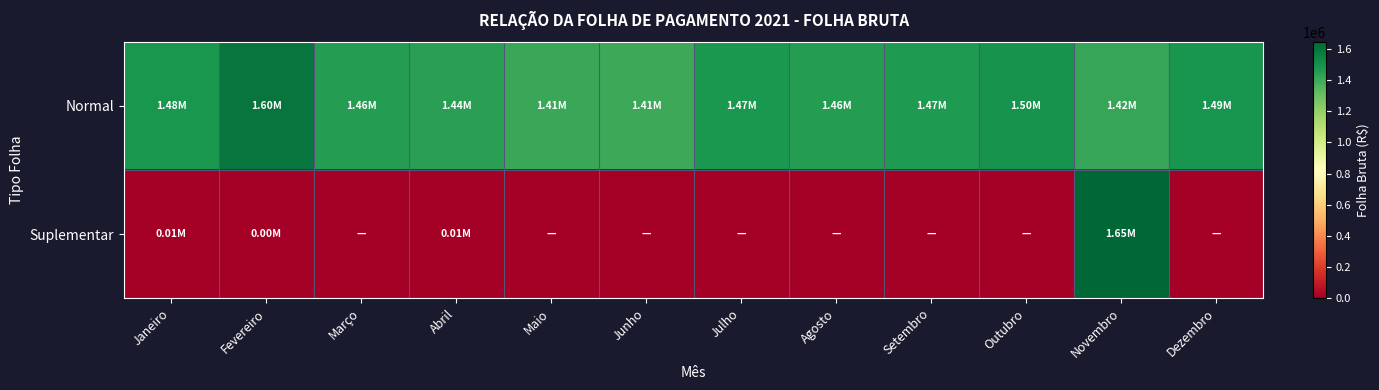

Reading left to right, what are all the values shown in this chart?

Normal: Janeiro=1484284.1	Fevereiro=1600760.7	Março=1455820.9	Abril=1444274.1	Maio=1413640.6	Junho=1406261.6	Julho=1473960.6	Agosto=1457512.2	Setembro=1467114.5	Outubro=1495727.8	Novembro=1419066.9	Dezembro=1492115.0
Suplementar: Janeiro=6360.0	Fevereiro=3825.0	Março=0.0	Abril=5307.9	Maio=0.0	Junho=0.0	Julho=0.0	Agosto=0.0	Setembro=0.0	Outubro=0.0	Novembro=1646776.3	Dezembro=0.0